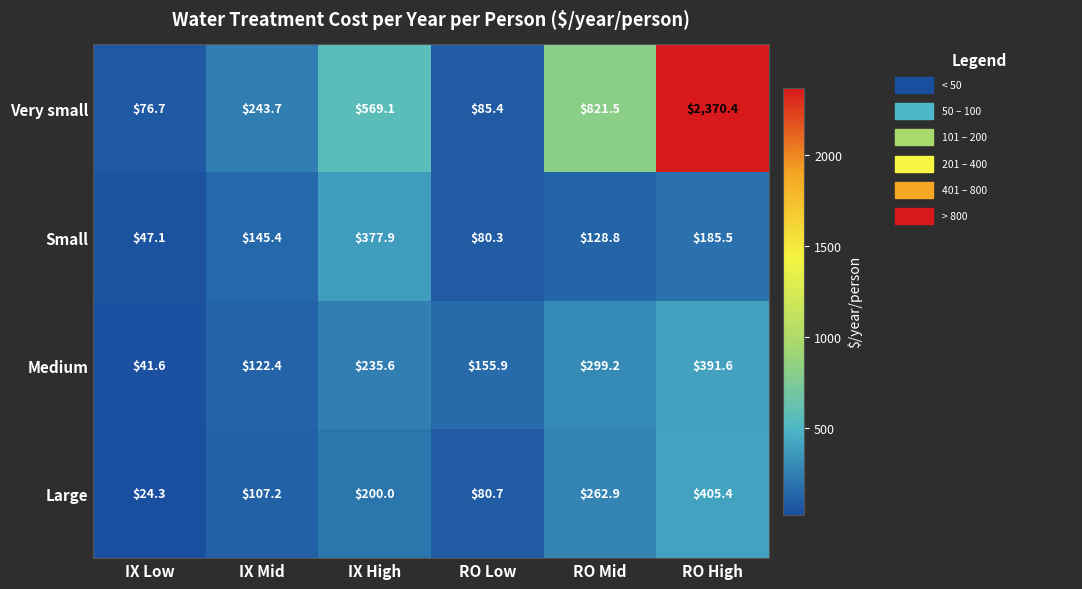

At IX Low, list the series in order from largest to smallest.

Very small, Small, Medium, Large